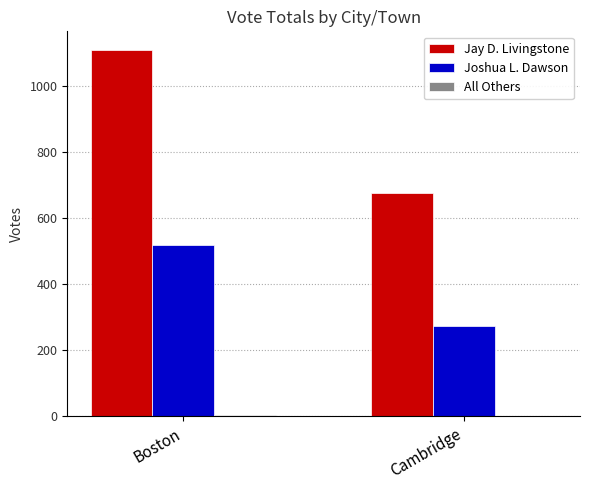

Which category has the highest value in the Jay D. Livingstone series?

Boston